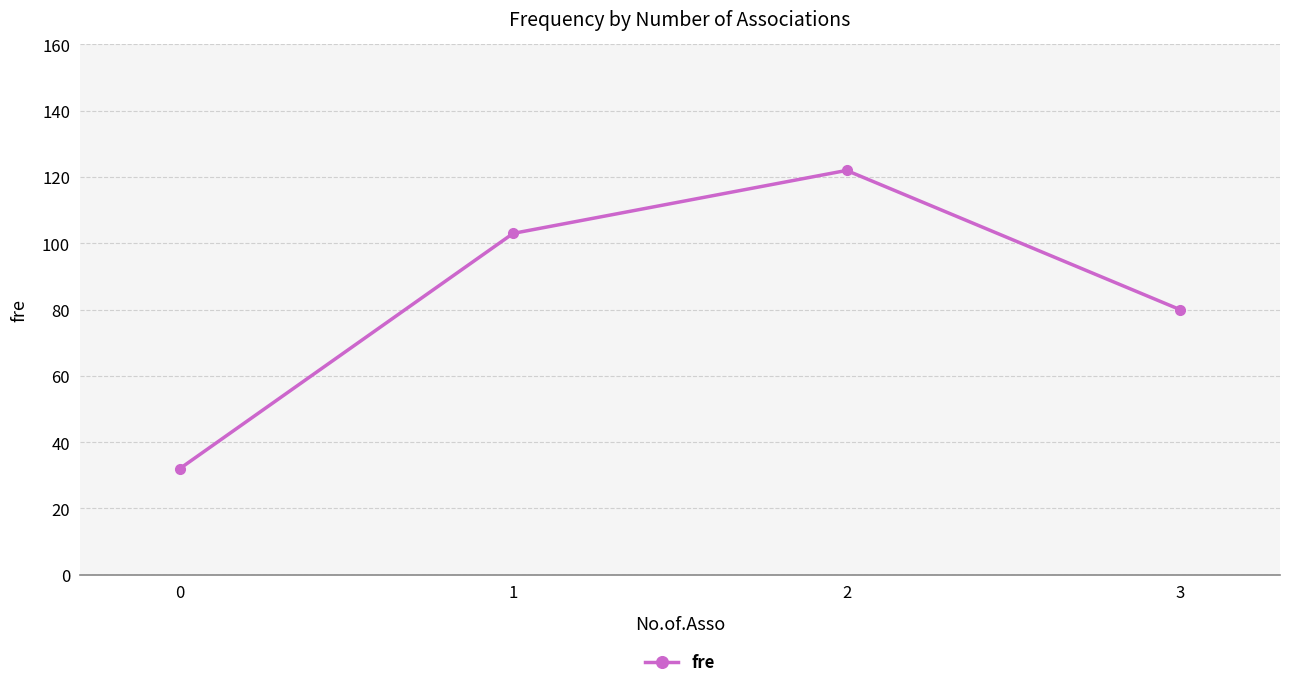

What is the average value?

84